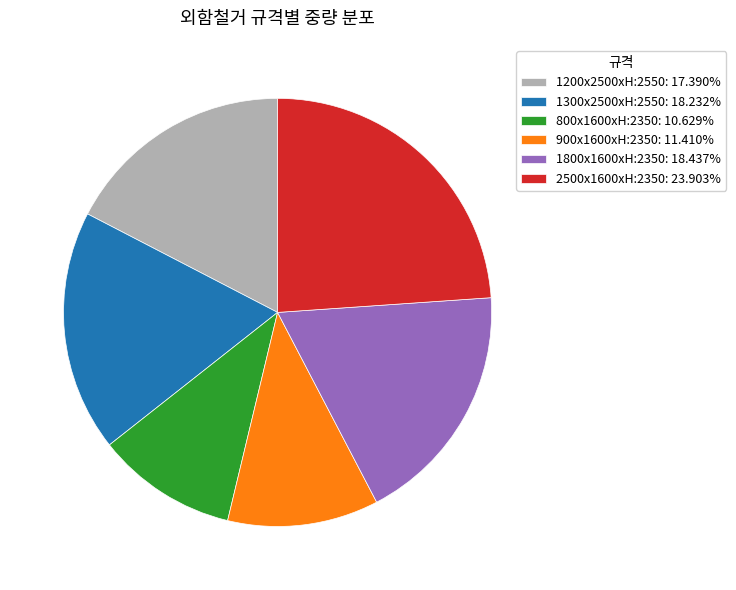

Approximately how many times larger is the value at 1800x1600xH:2350: 18.437% compared to 1300x2500xH:2550: 18.232%?

1.0